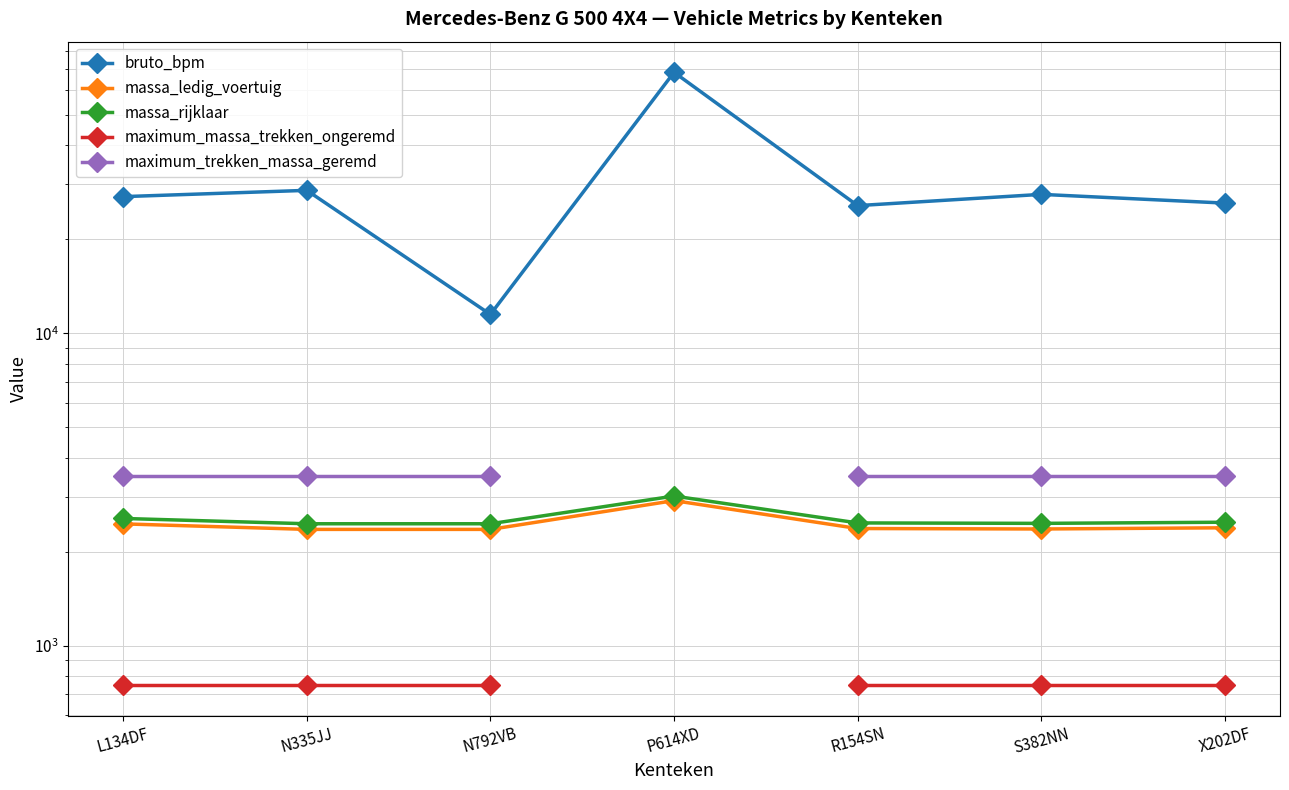

True or false: maximum_massa_trekken_ongeremd has more than 2 points higher than both neighbors.

False